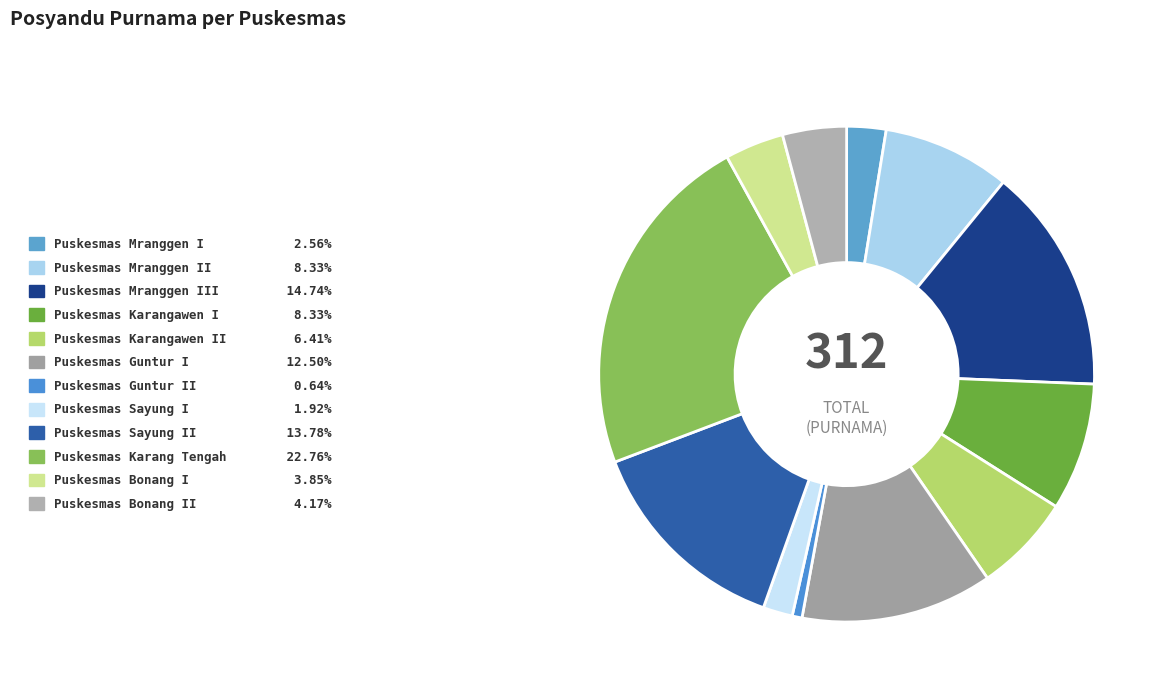

How many segments does this pie chart have?

12